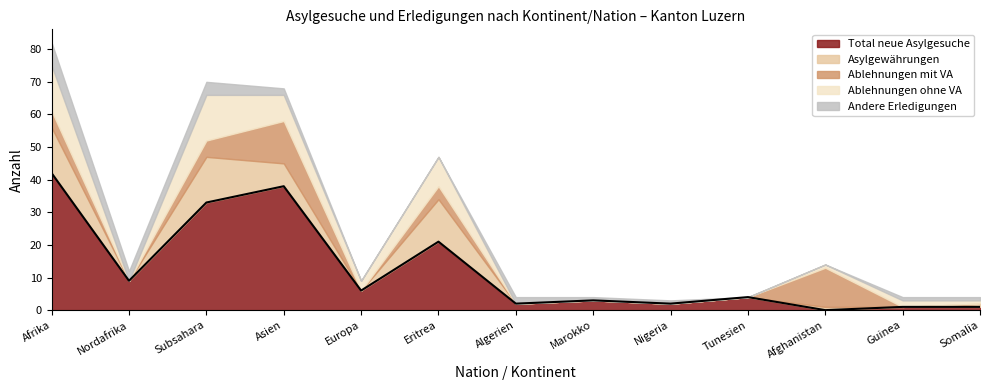

At which label does Andere Erledigungen reach its minimum?

Europa